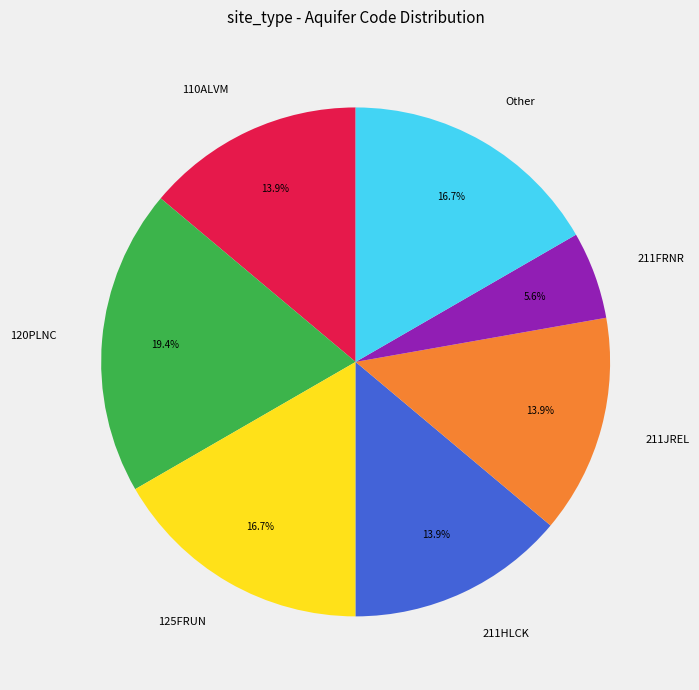

Is Other the majority of the pie?

No